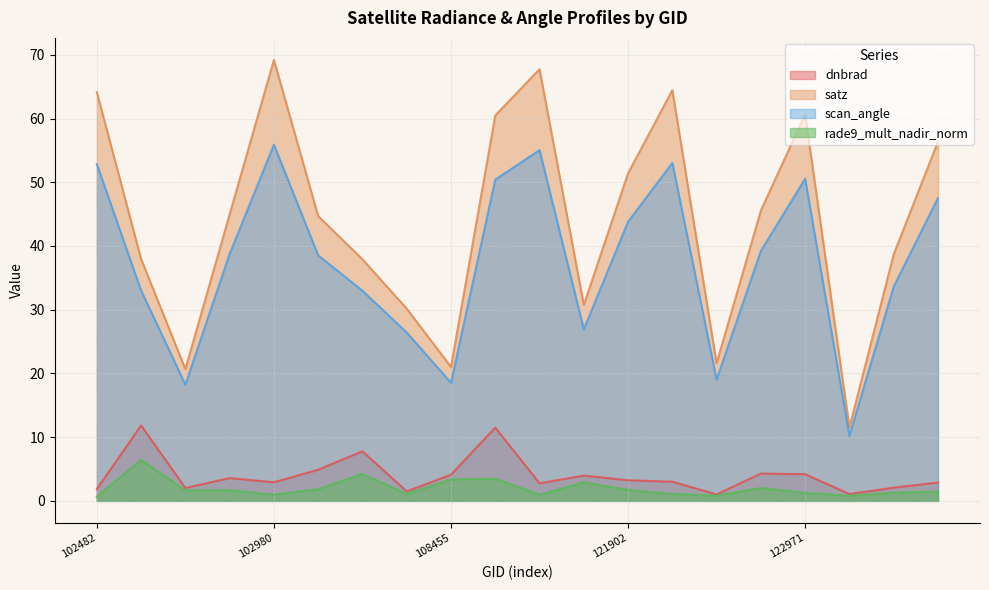

What is the value of the scan_angle point at the 8th from the left?

26.4